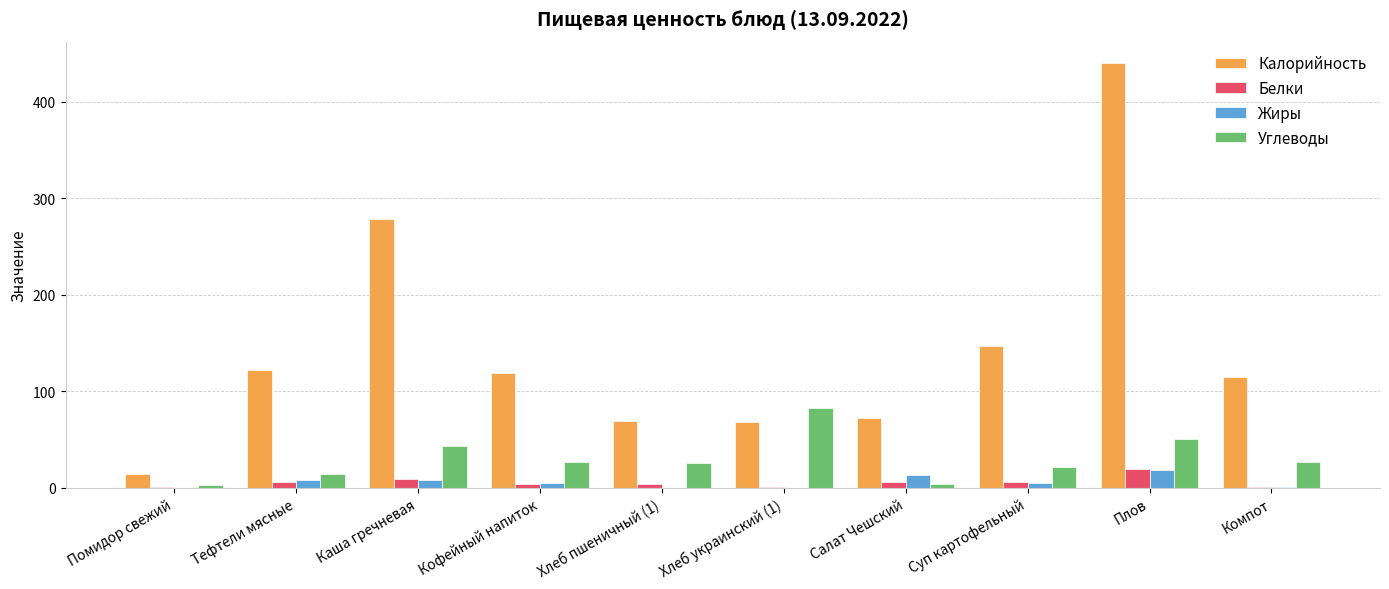

Which series changed the most between Кофейный напиток and Плов?

Калорийность